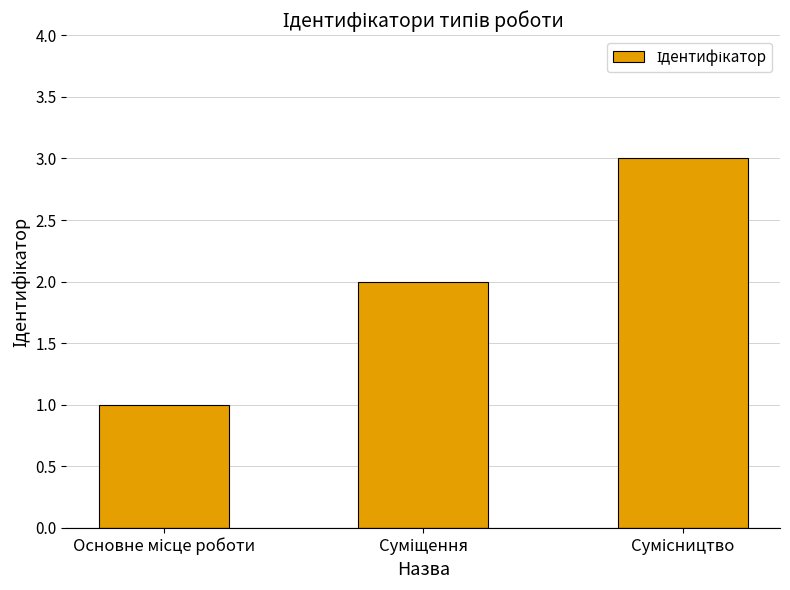

How many values are below 2?

1